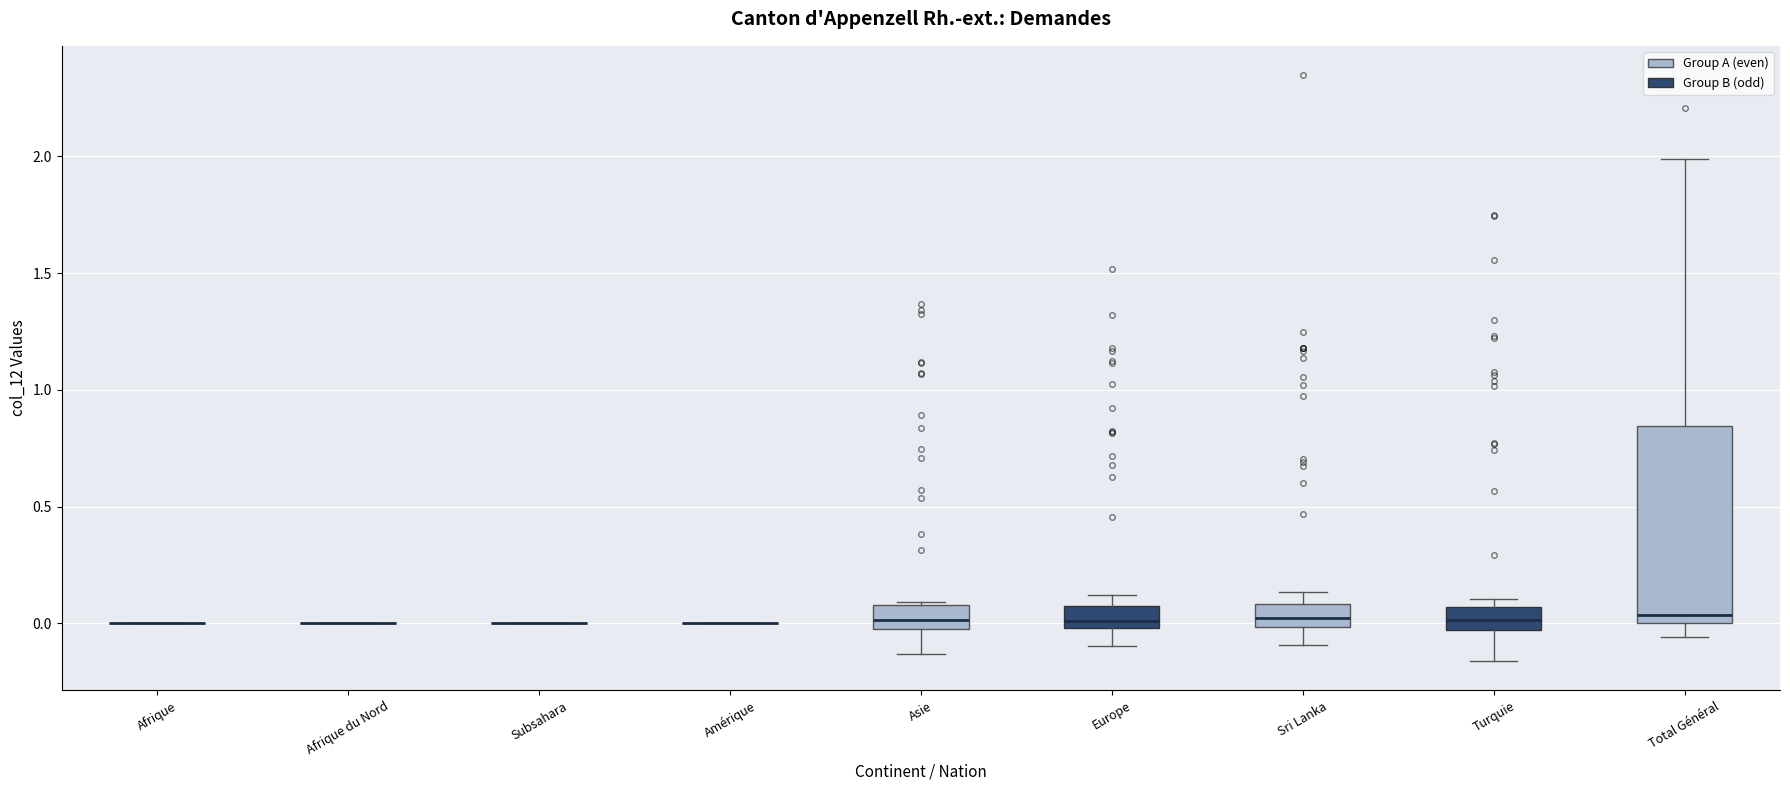

Comparing the boxes themselves (not the whiskers), which one is the tallest?

Total Général